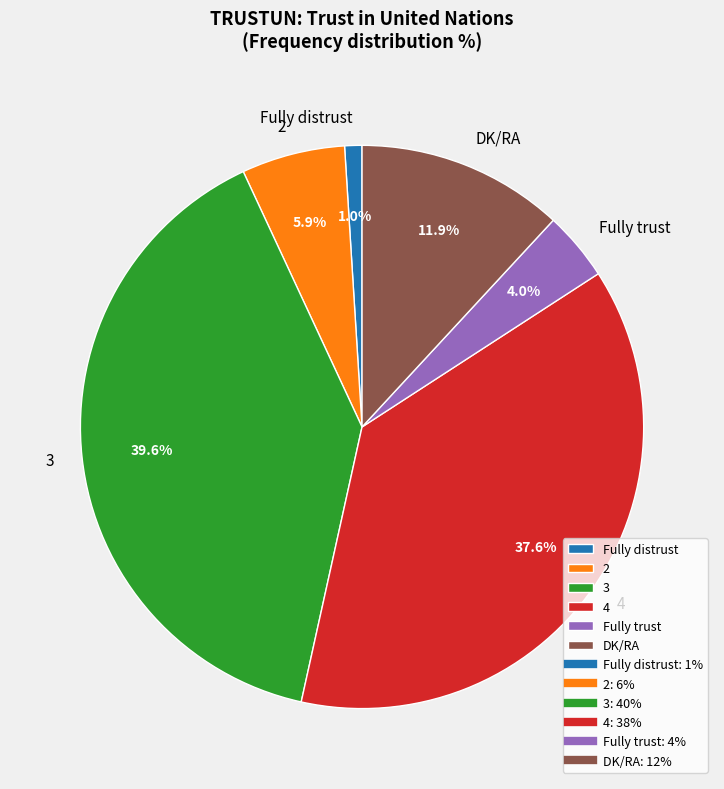

To the nearest percent, what portion does 4 represent?

38%